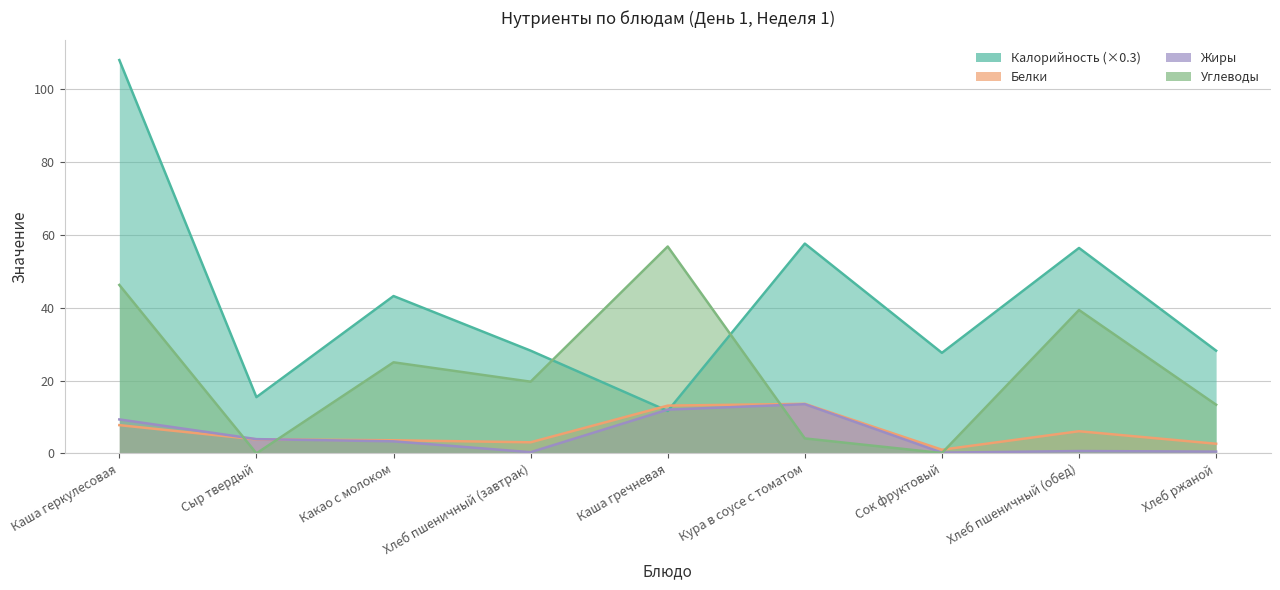

Which series changed the most between Кура в соусе с томатом and Сок фруктовый?

Калорийность